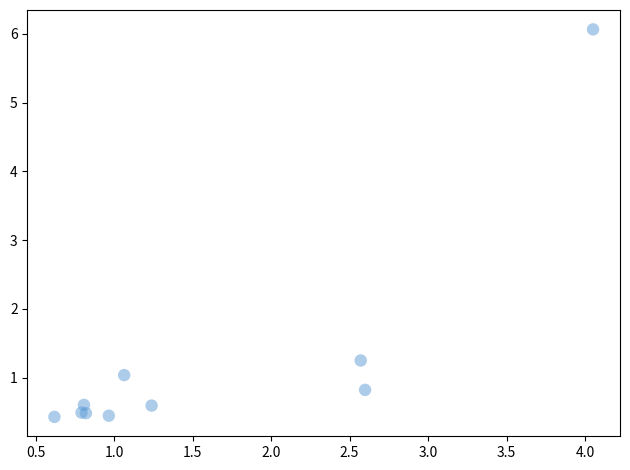

What Y value in the scatter plot is closest to 3?

1.2